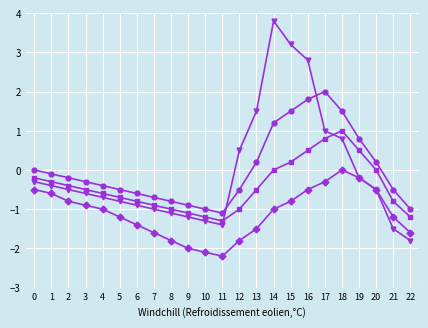

What is the spread (max minus min) of values at 12?

2.3